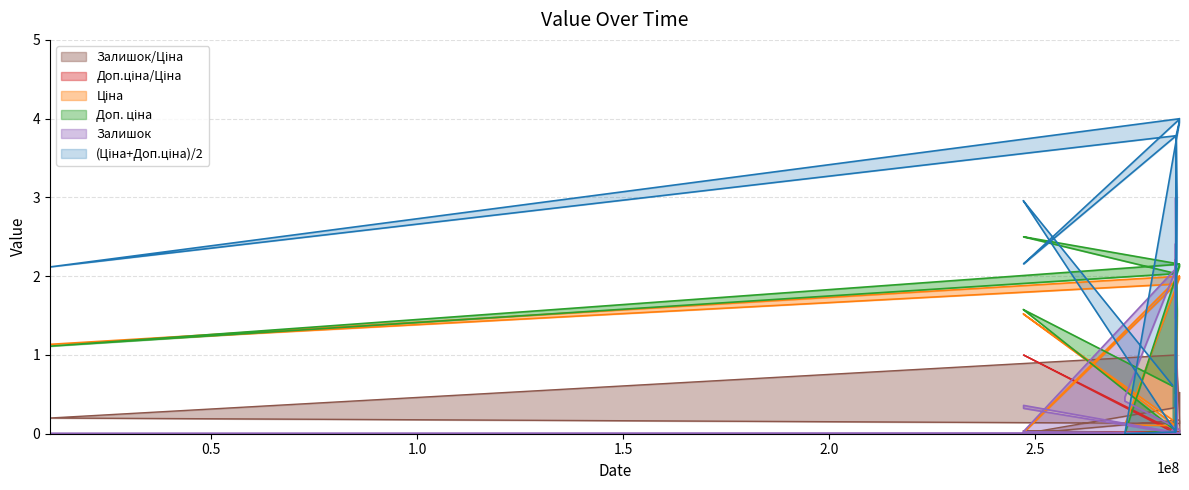

Count the number of categories in the chart.

36